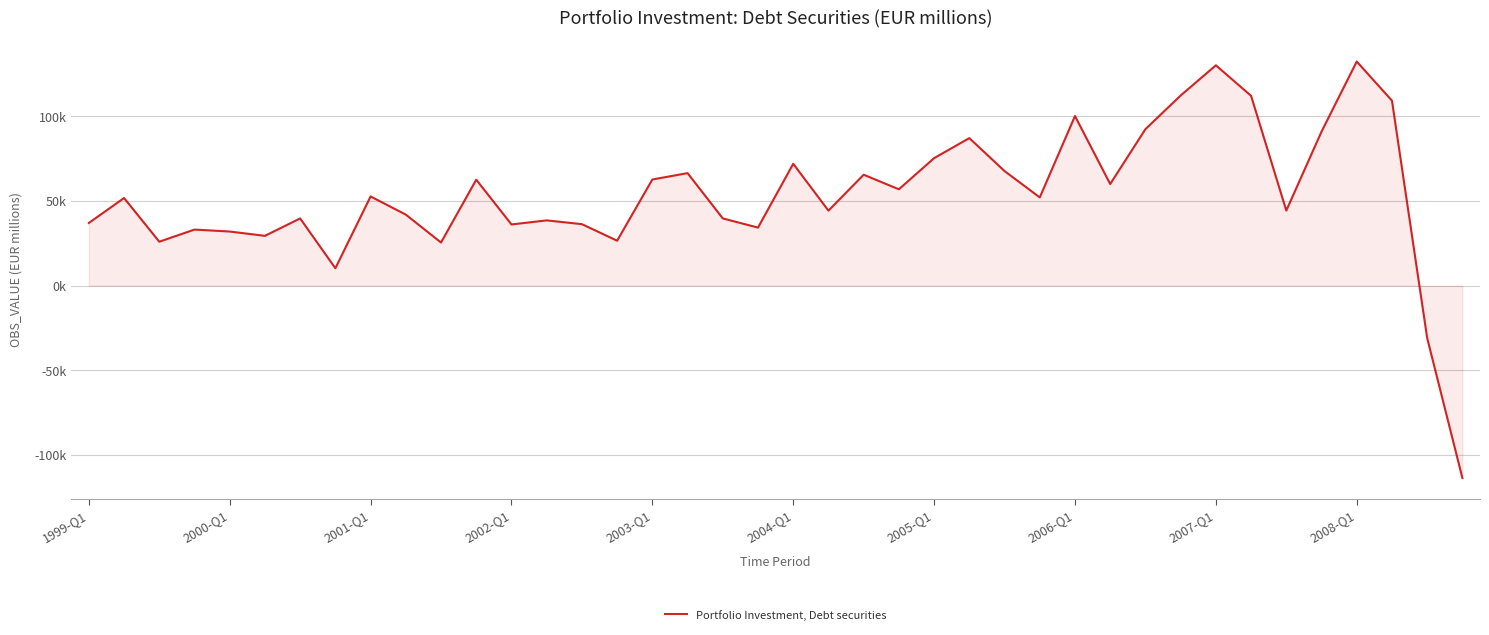

True or false: there are more than 2 points higher than both neighbors.

True